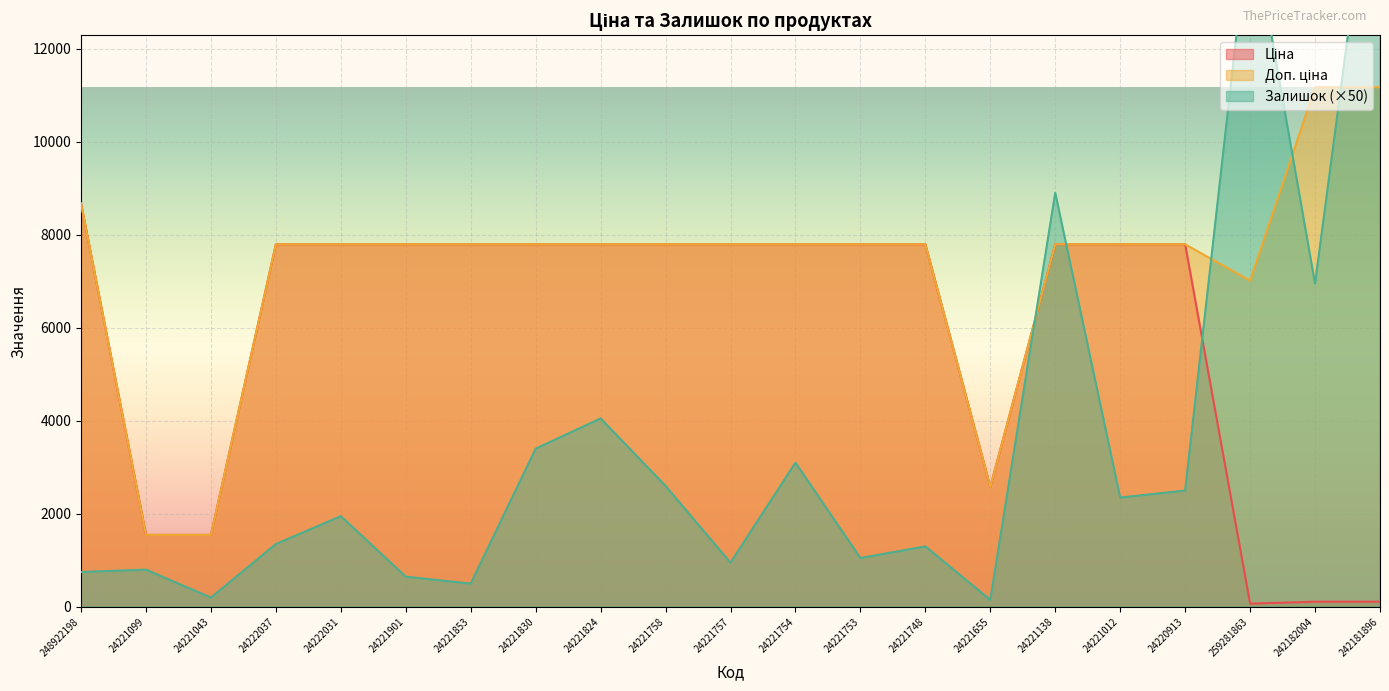

Reading left to right, list all the values displayed in this chart.

Ціна: 8669.7	1547.7	1547.7	7792.9	7792.9	7792.9	7792.9	7792.9	7792.9	7792.9	7792.9	7792.9	7792.9	7792.9	2578.7	7792.9	7792.9	7792.9	70.1	111.7	111.7
Доп. ціна: 8669.7	1548.0	1548.0	7792.9	7792.9	7792.9	7792.9	7792.9	7792.9	7792.9	7792.9	7792.9	7792.9	7792.9	2579.0	7792.9	7792.9	7792.9	7010.0	11169.0	11169.0
Залишок: 750.0	800.0	200.0	1350.0	1950.0	650.0	500.0	3400.0	4050.0	2600.0	950.0	3100.0	1050.0	1300.0	150.0	8900.0	2350.0	2500.0	14900.0	6950.0	17500.0